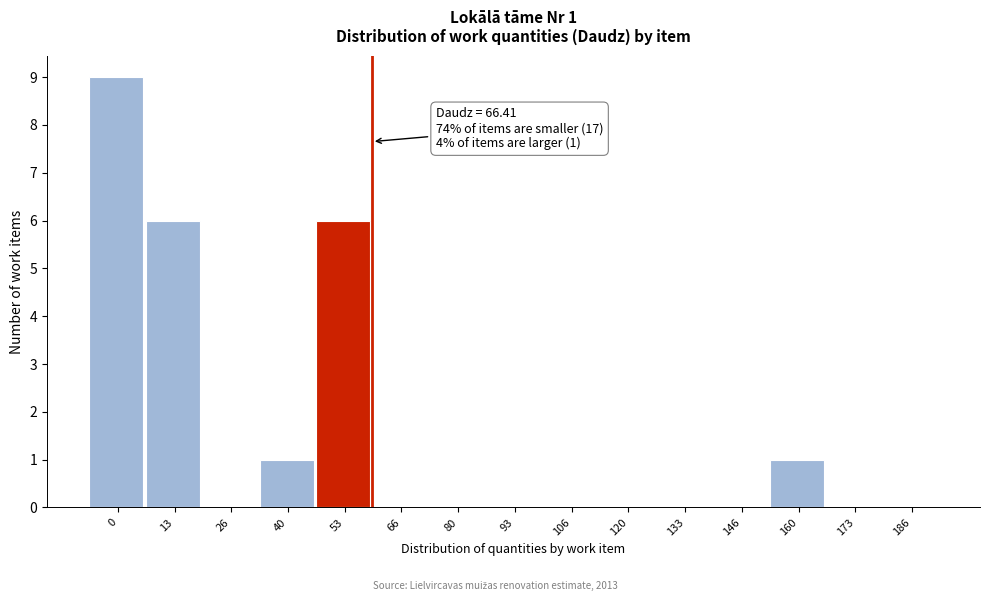

Reading left to right, extract all data points from this chart.

0=9	13=6	26=0	40=1	53=6	66=0	80=0	93=0	106=0	120=0	133=0	146=0	160=1	173=0	186=0